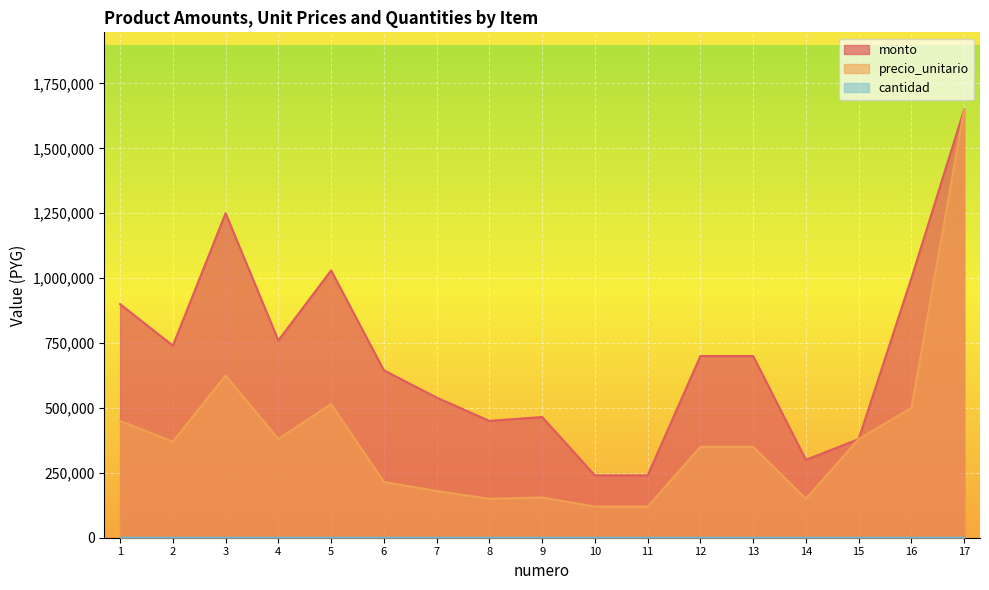

What are all the series names shown in the legend?

monto, precio_unitario, cantidad